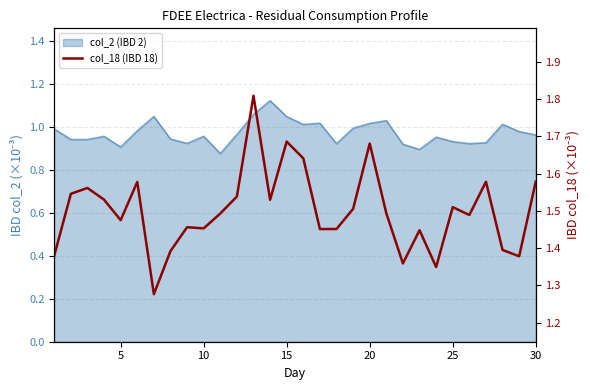

What is the greatest value displayed?

1.8